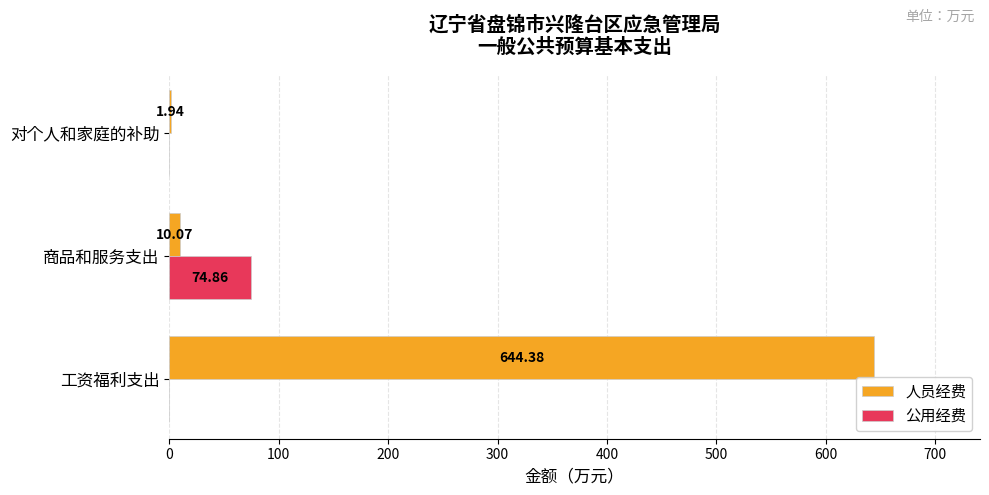

What is the sum of all 公用经费 values?

74.9